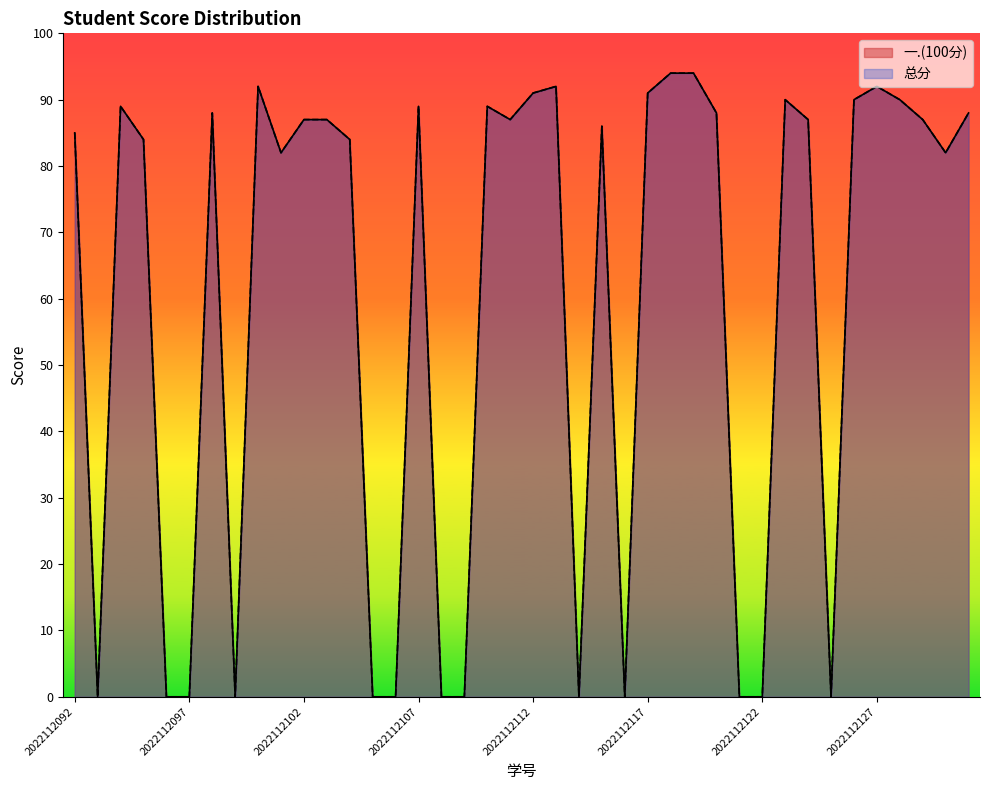

Which series has the largest range (max minus min)?

一.(100分)